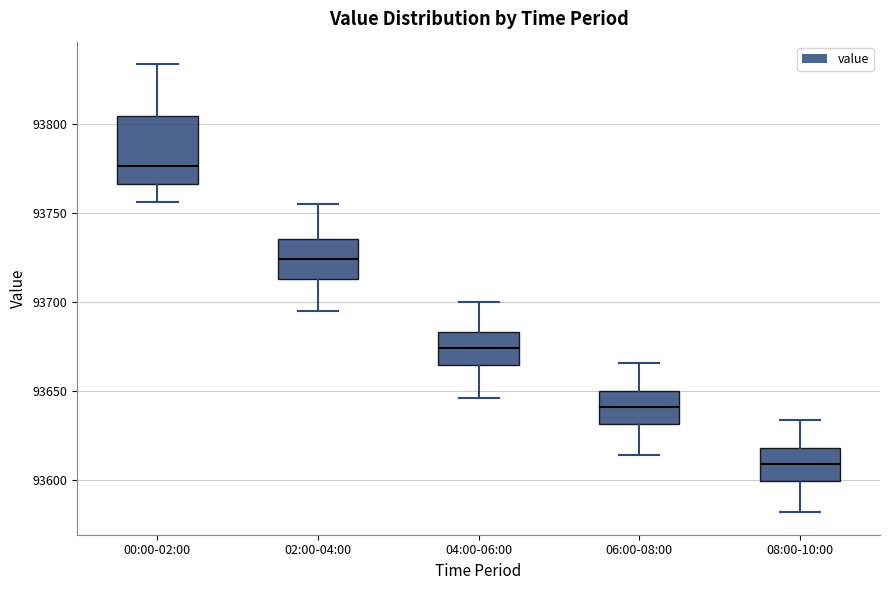

Where is the upper edge of the box for 02:00-04:00 on the y-axis? The values are not printed on the chart, so give them approximately, as read against the axis.

93735